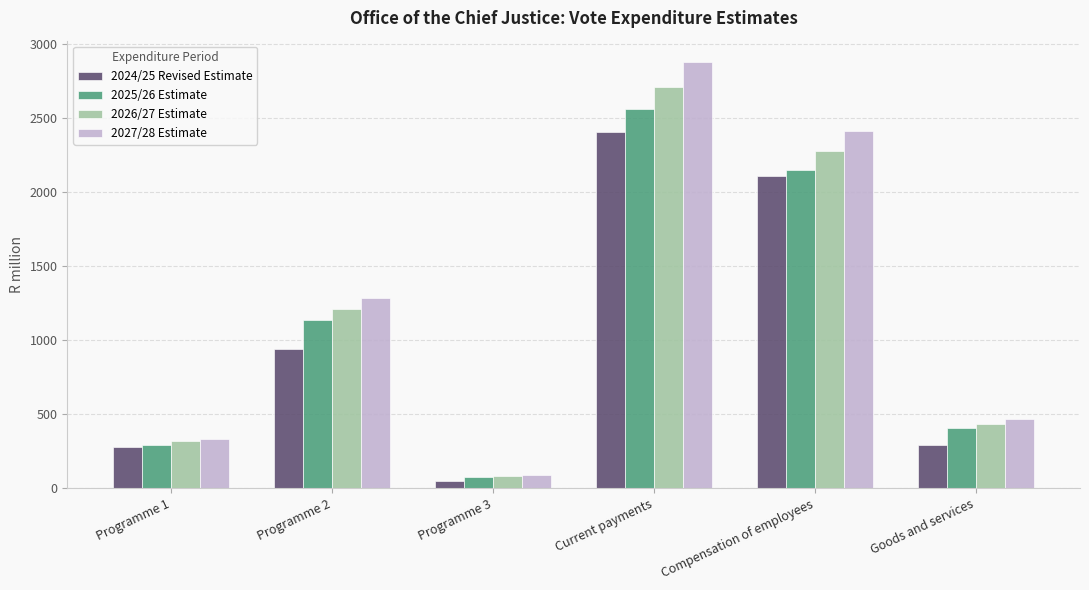

What is the label of the 2nd bar from the right?

Compensation of employees